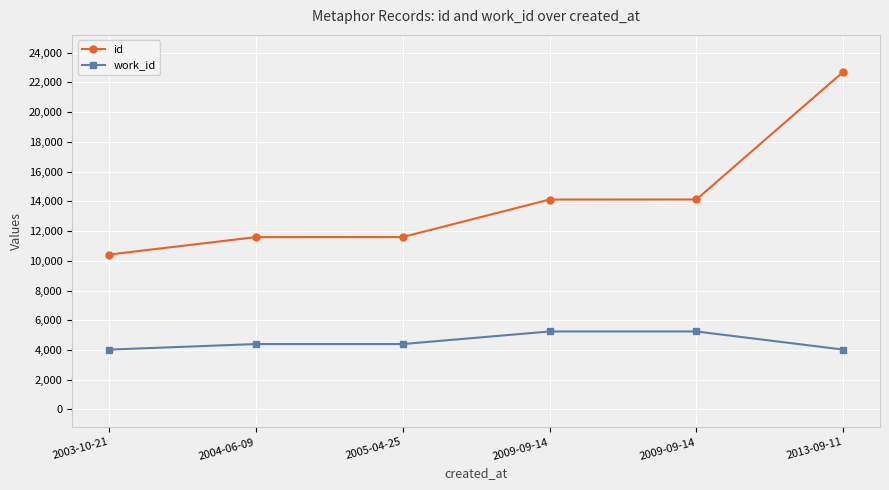

Does the chart have visible grid lines?

Yes